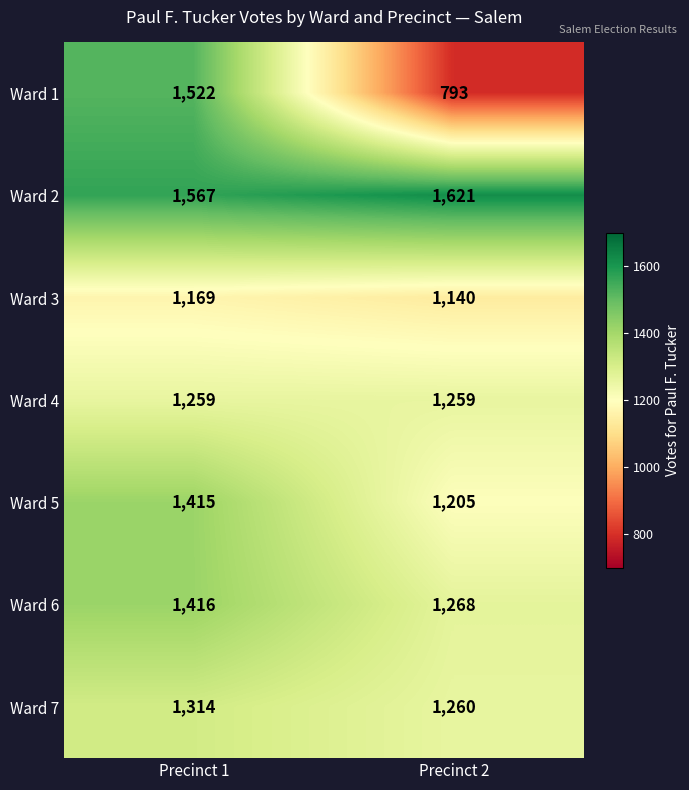

Reading left to right, list all the values displayed in this chart.

Ward 1: 1522	793
Ward 2: 1567	1621
Ward 3: 1169	1140
Ward 4: 1259	1259
Ward 5: 1415	1205
Ward 6: 1416	1268
Ward 7: 1314	1260